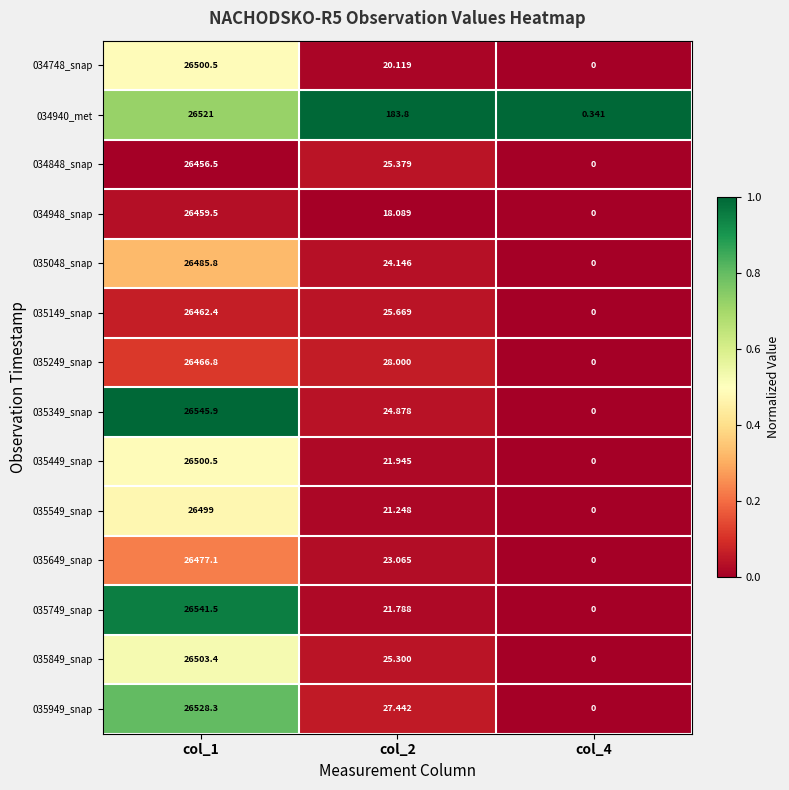

Which series has the largest total across all categories?

034940_met